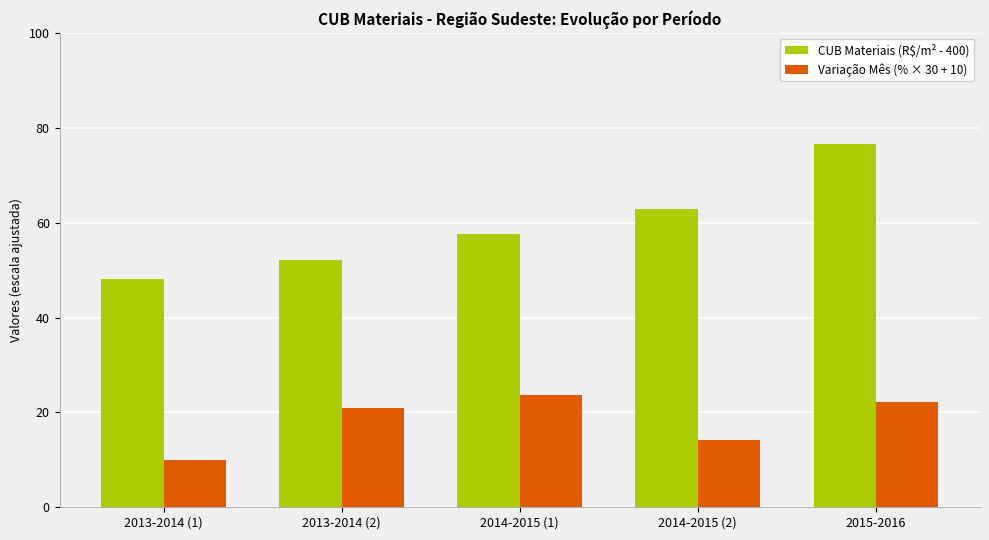

Rank the categories by CUB Materiais (R$/m² - 400) value from lowest to highest.

2013-2014 (1), 2013-2014 (2), 2014-2015 (1), 2014-2015 (2), 2015-2016